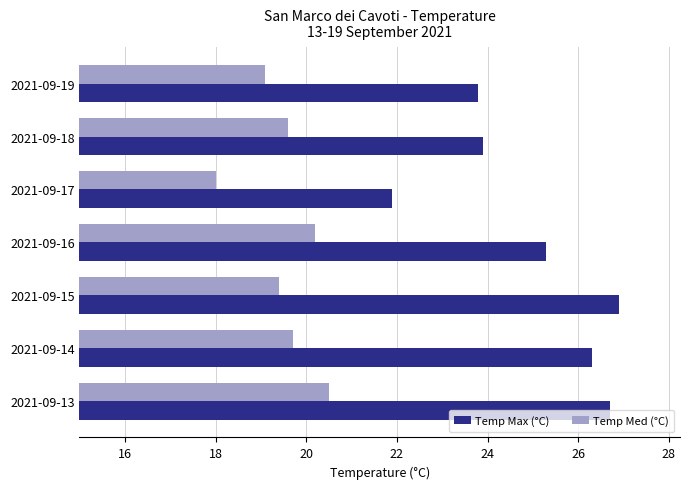

The value of Temp Max (°C) at 2021-09-19 is 23.8. True or false?

True